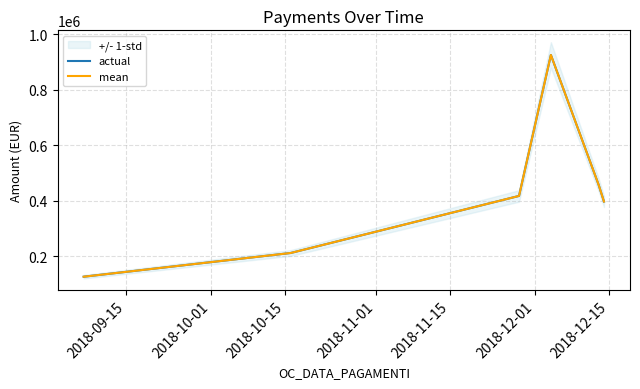

True or false: actual has more than 1 interior local peaks.

False